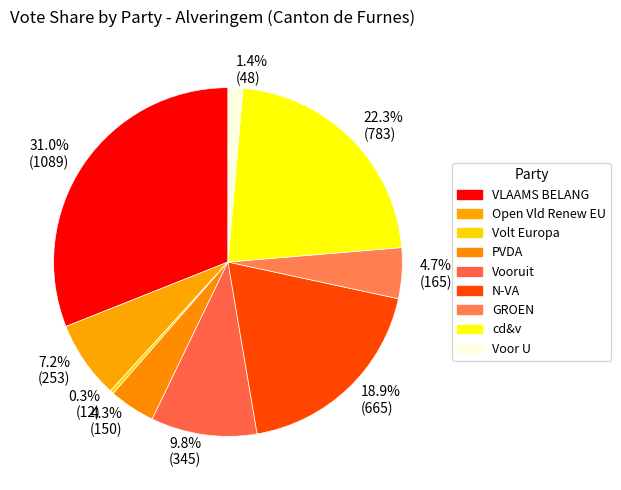

To the nearest percent, what percentage of the pie is N-VA?

19%